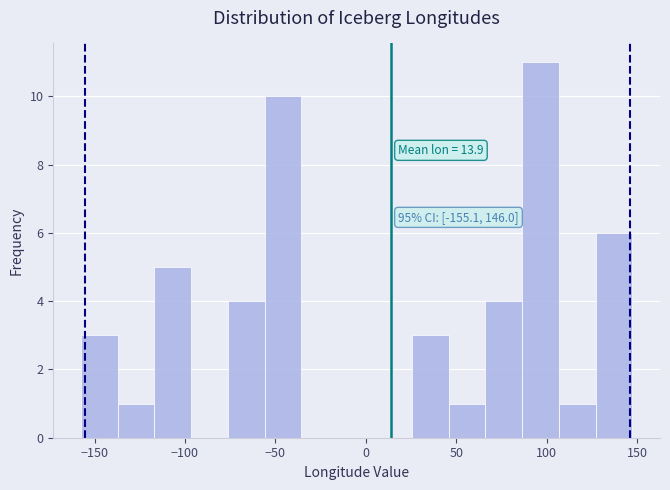

Over which range of the x-axis is the bar tallest?

85 to 105